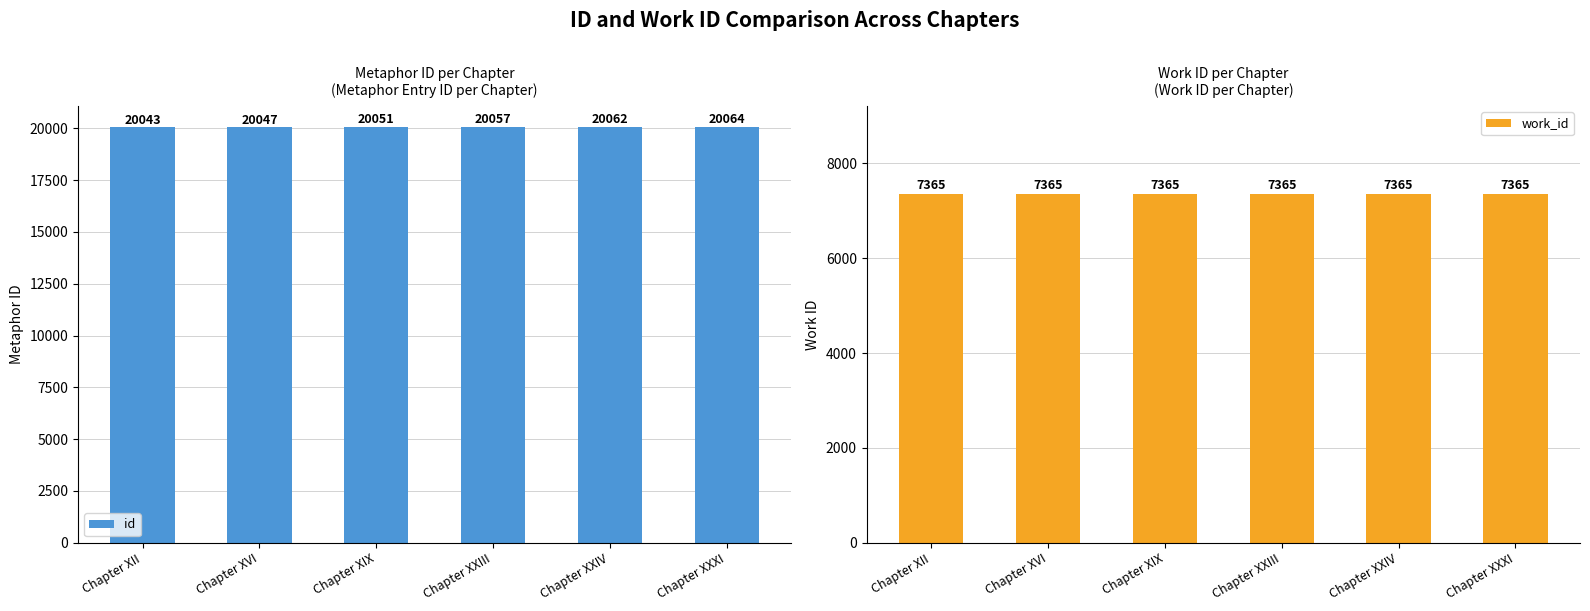

What is the label of the 3rd bar from the left?

Chapter XIX